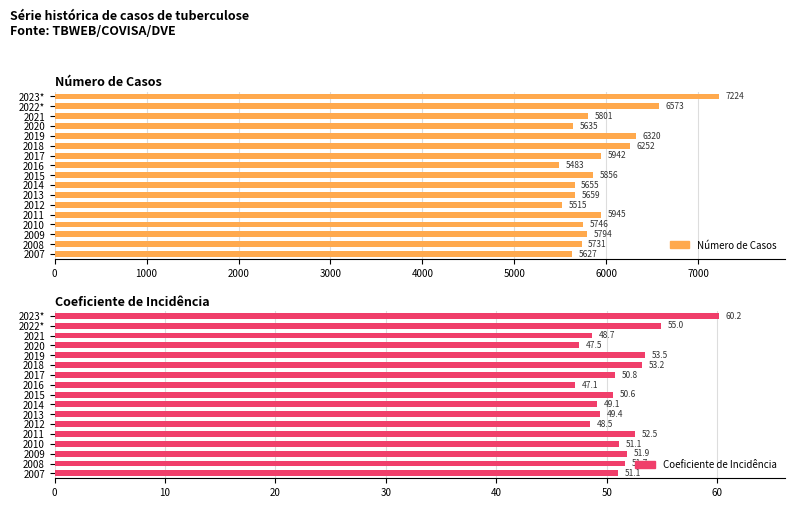

Which has a higher value, 2019 or 2017?

2019